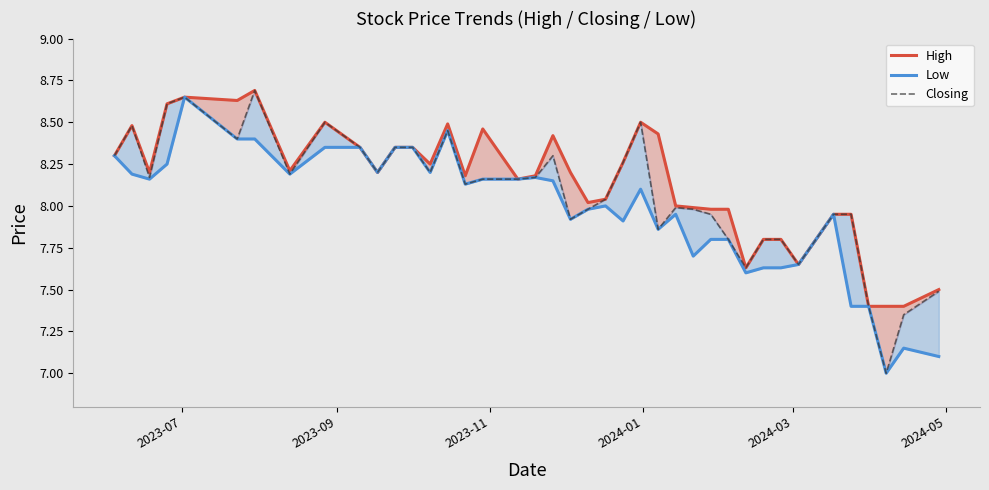

What are all the series names shown in the legend?

High, Low, Closing